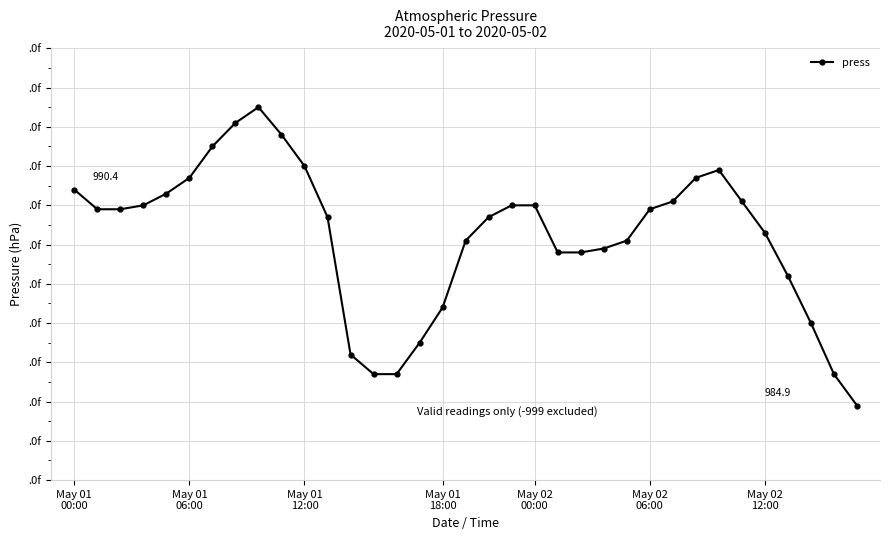

At which category does the data reach its first local peak?

8